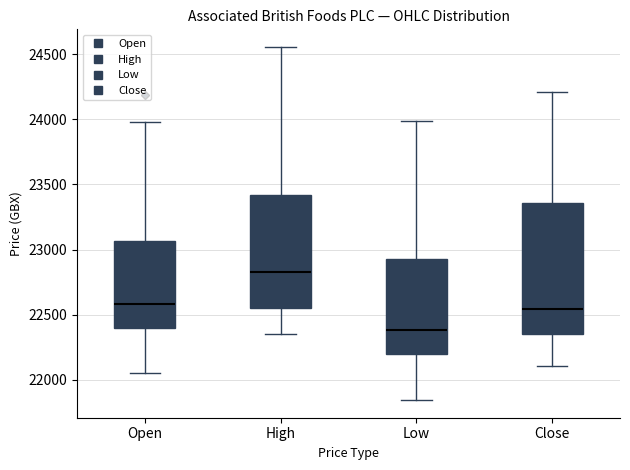

Which box is the tallest, from its lower edge to its upper edge?

Close